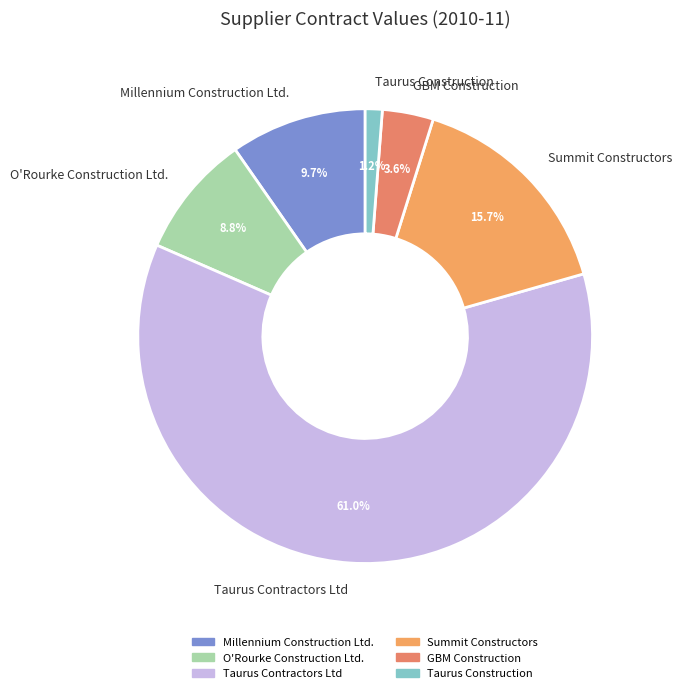

Does any single category account for the majority?

Yes